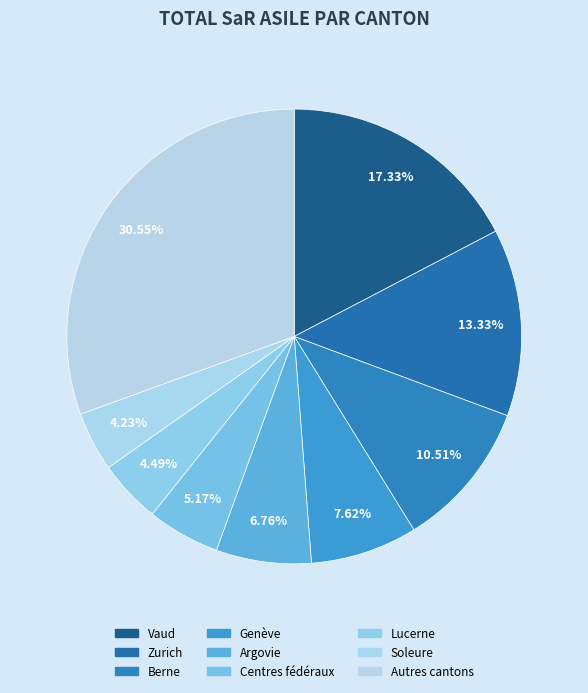

Count the number of slices in the pie.

9